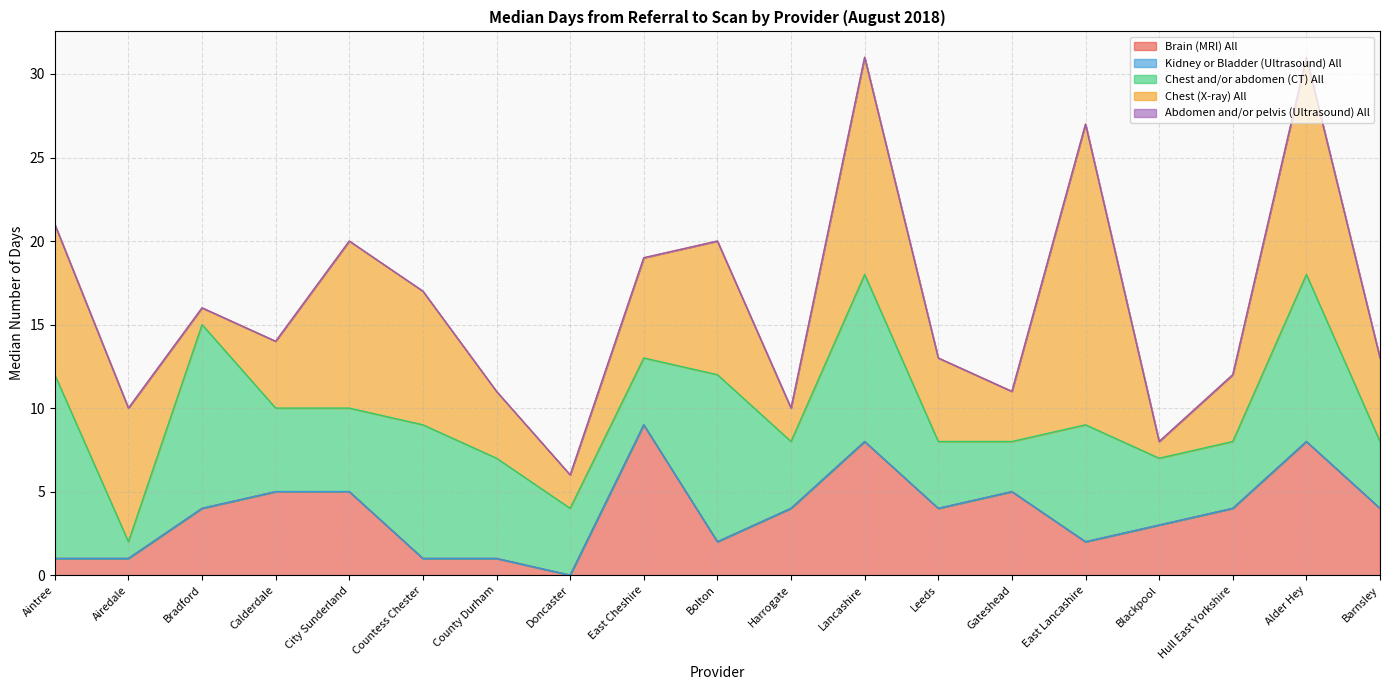

What position from the right is Hull East Yorkshire?

3